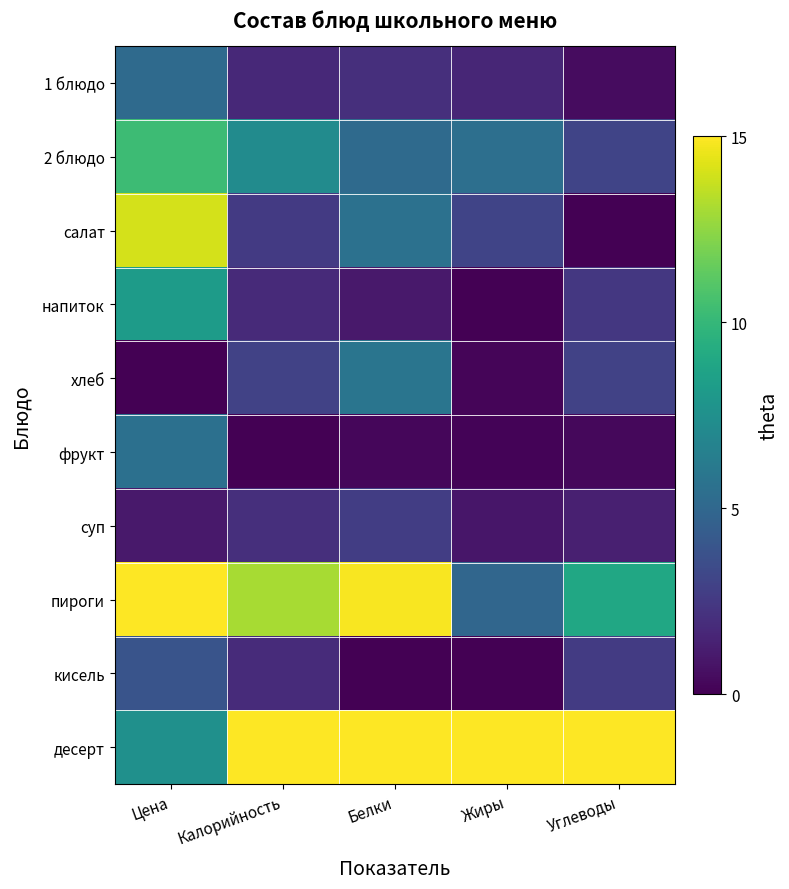

Reading right to left, list all the values displayed in this chart.

1 блюдо: Углеводы=0.5	Жиры=1.6	Белки=2.0	Калорийность=1.7	Цена=5.2
2 блюдо: Углеводы=3.1	Жиры=5.4	Белки=5.2	Калорийность=7.2	Цена=10.3
салат: Углеводы=0.0	Жиры=3.0	Белки=5.6	Калорийность=2.6	Цена=14.0
напиток: Углеводы=2.4	Жиры=0.0	Белки=1.0	Калорийность=1.8	Цена=8.2
хлеб: Углеводы=3.0	Жиры=0.2	Белки=5.8	Калорийность=3.0	Цена=0.0
фрукт: Углеводы=0.3	Жиры=0.1	Белки=0.3	Калорийность=0.0	Цена=5.5
суп: Углеводы=1.3	Жиры=0.9	Белки=2.7	Калорийность=2.0	Цена=1.0
пироги: Углеводы=8.9	Жиры=4.9	Белки=14.8	Калорийность=13.0	Цена=15.0
кисель: Углеводы=2.6	Жиры=0.0	Белки=0.0	Калорийность=1.9	Цена=3.9
десерт: Углеводы=15.0	Жиры=15.0	Белки=15.0	Калорийность=15.0	Цена=7.6